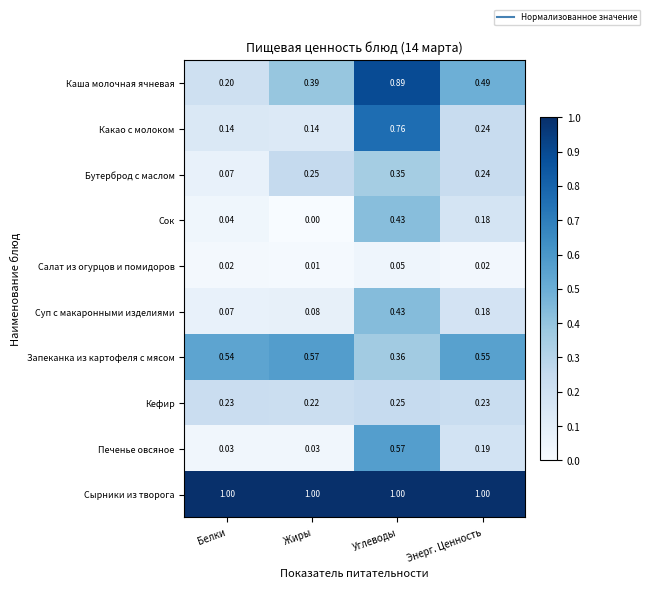

Which category has the lowest value across all series?

Жиры